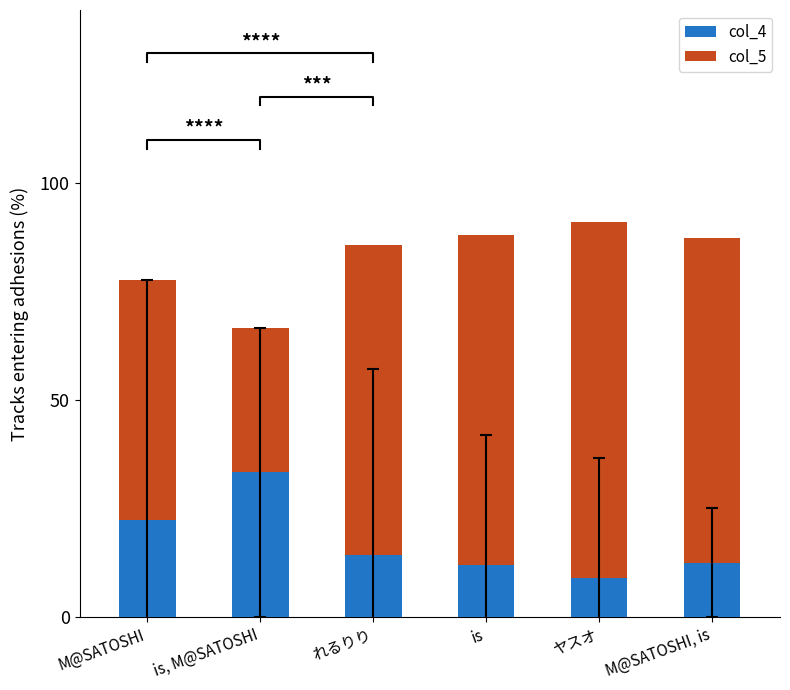

At which category is the sum across all series the highest?

ヤスオ